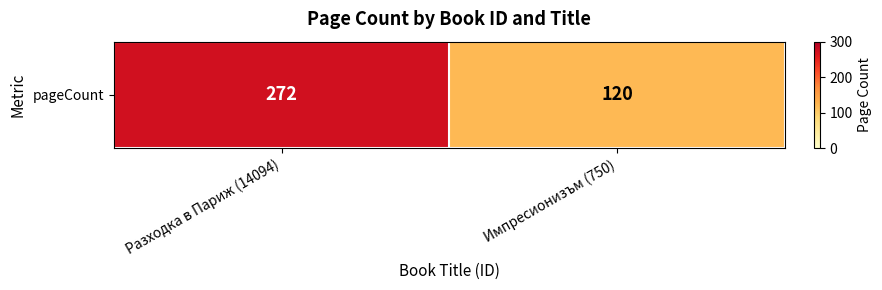

What is the approximate value at Разходка в Париж (14094), to the nearest 5?

270